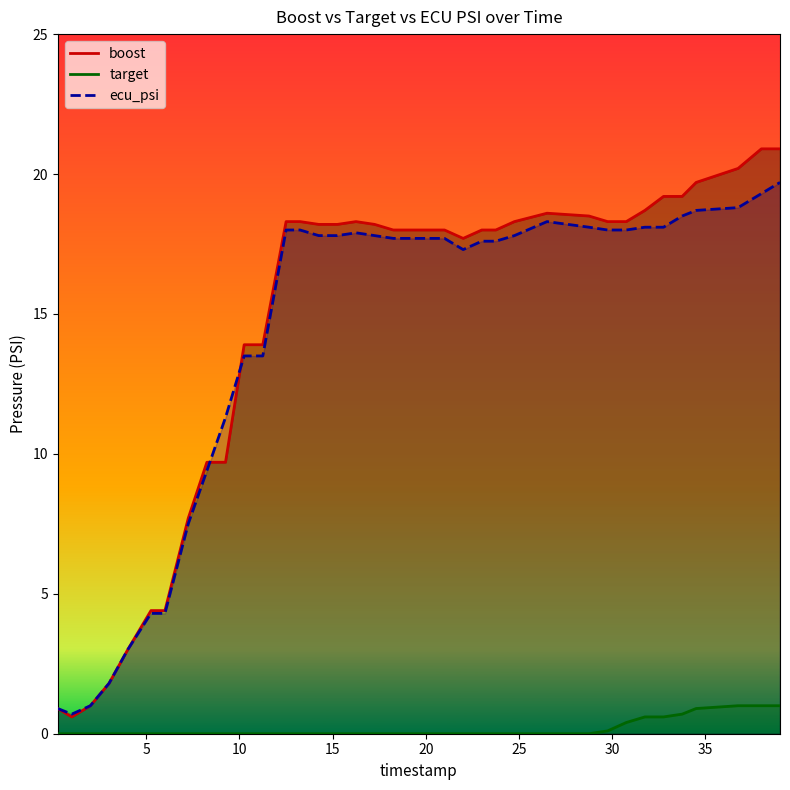

Does the chart display data point markers on the line(s)?

No